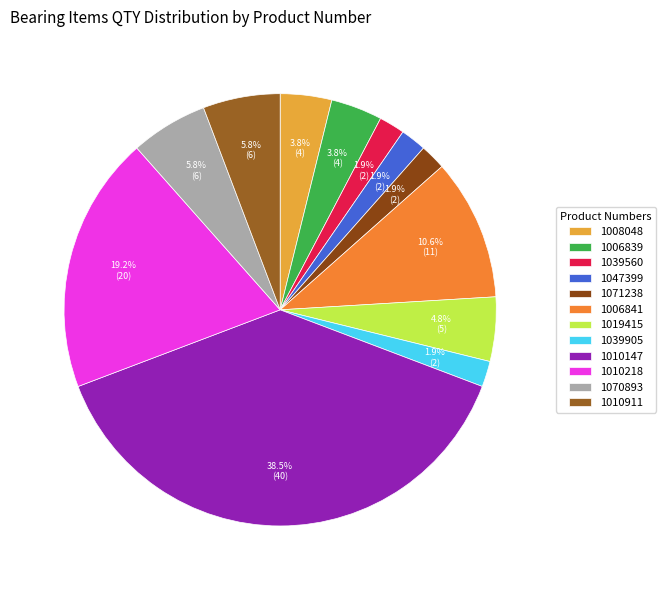

Count the number of slices in the pie.

12